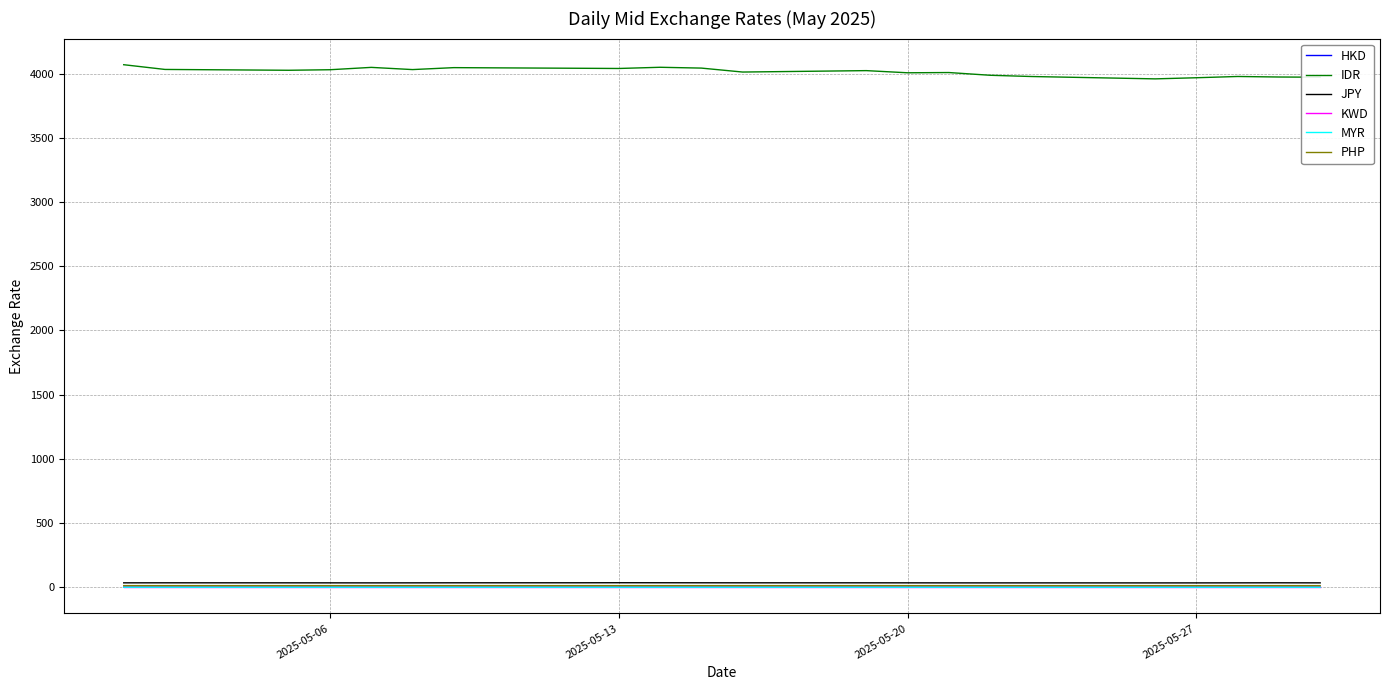

True or false: MYR and IDR intersect in this chart.

False